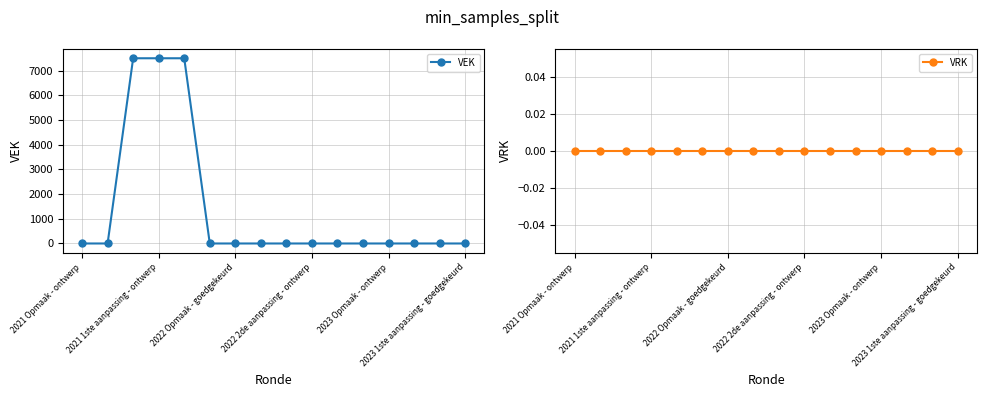

Does the chart display data point markers on the line(s)?

Yes